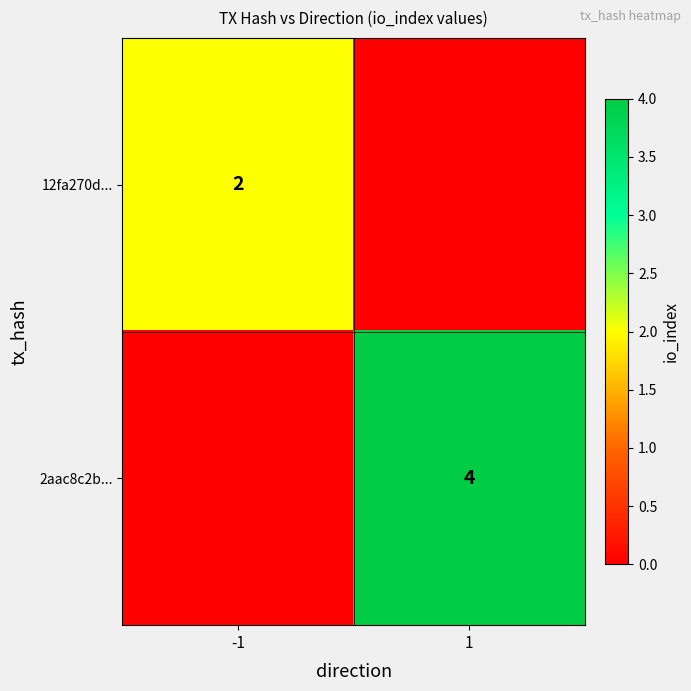

True or false: 12fa270d... has a value of 3 at -1.

False